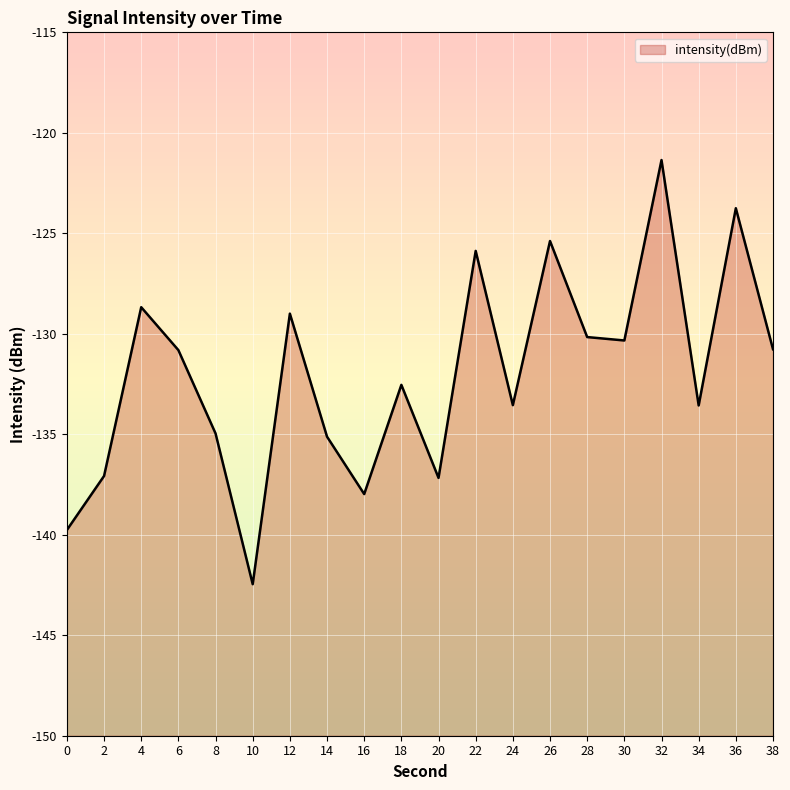

How many lines are shown in the chart?

1